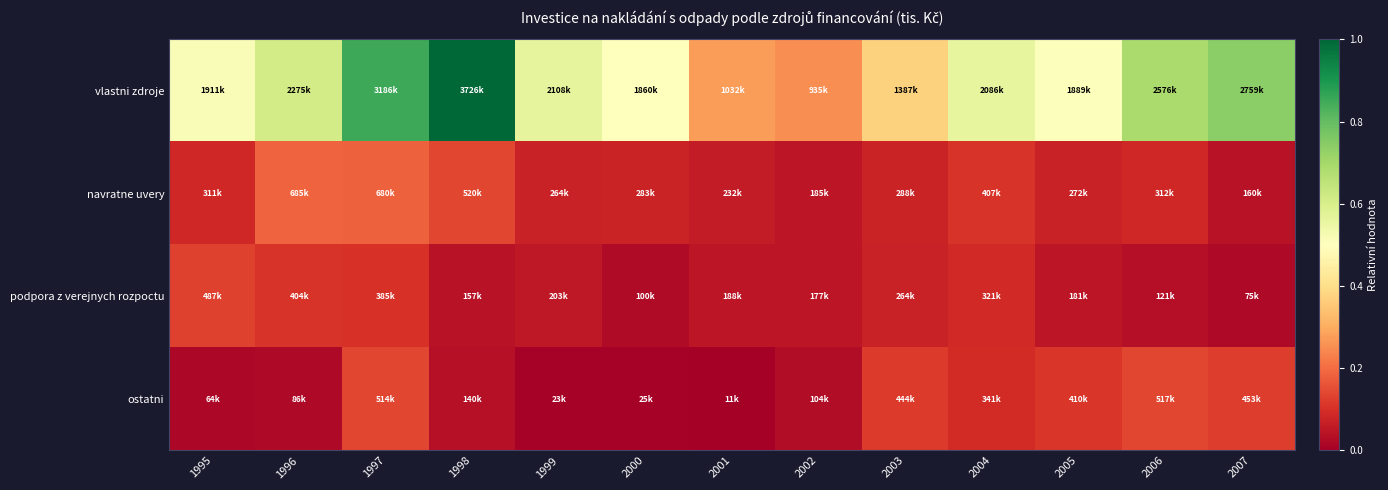

At which category does the chart reach its minimum across all series?

2001